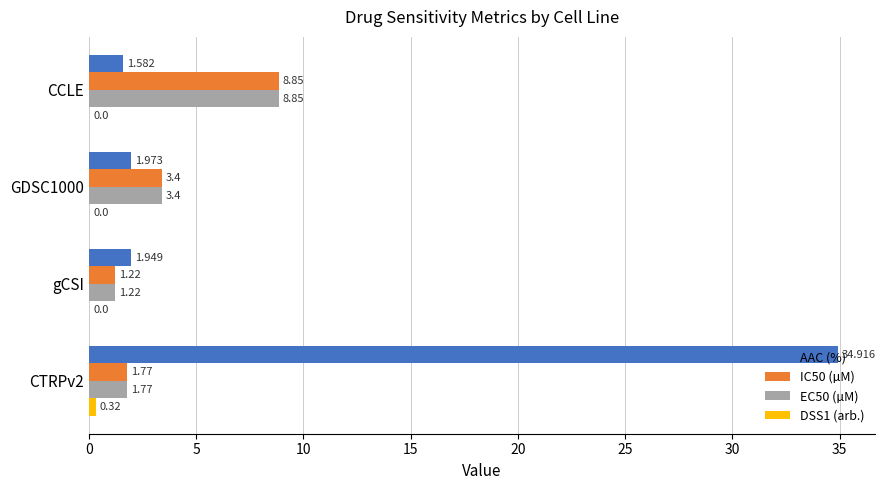

Which series changed the most between CCLE and CTRPv2?

AAC (%)